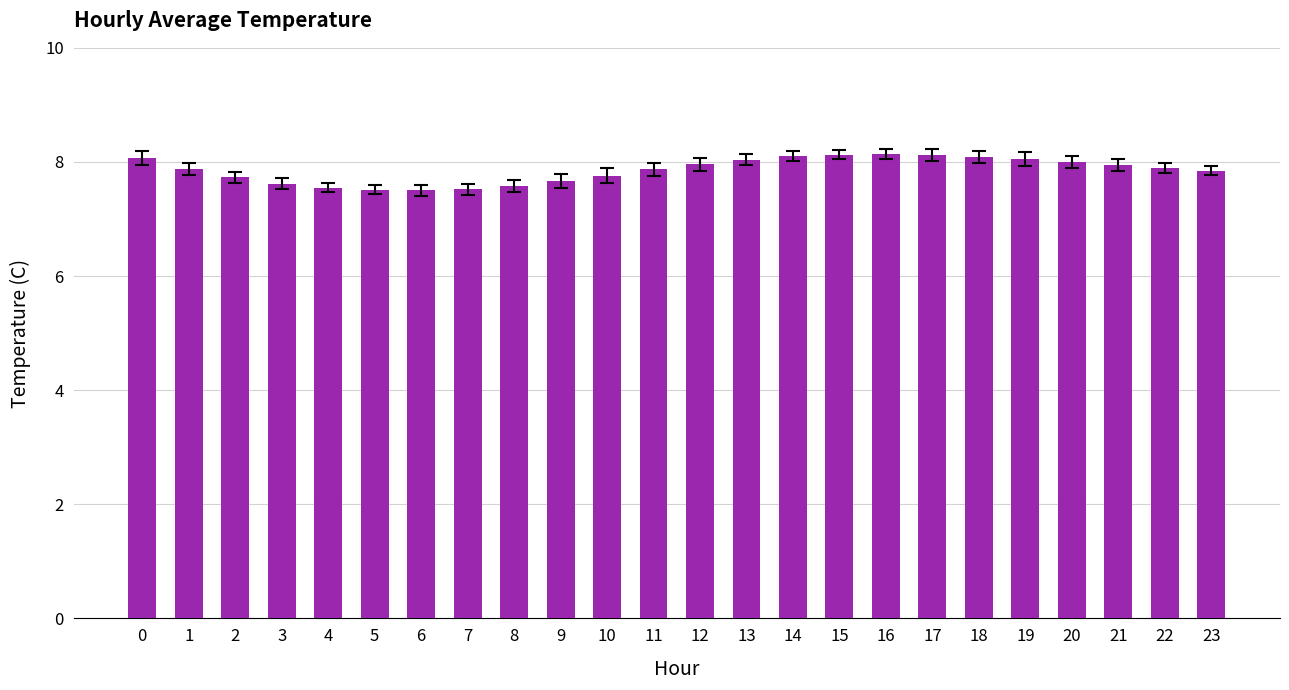

What is the value of the 15th bar from the left?

8.1